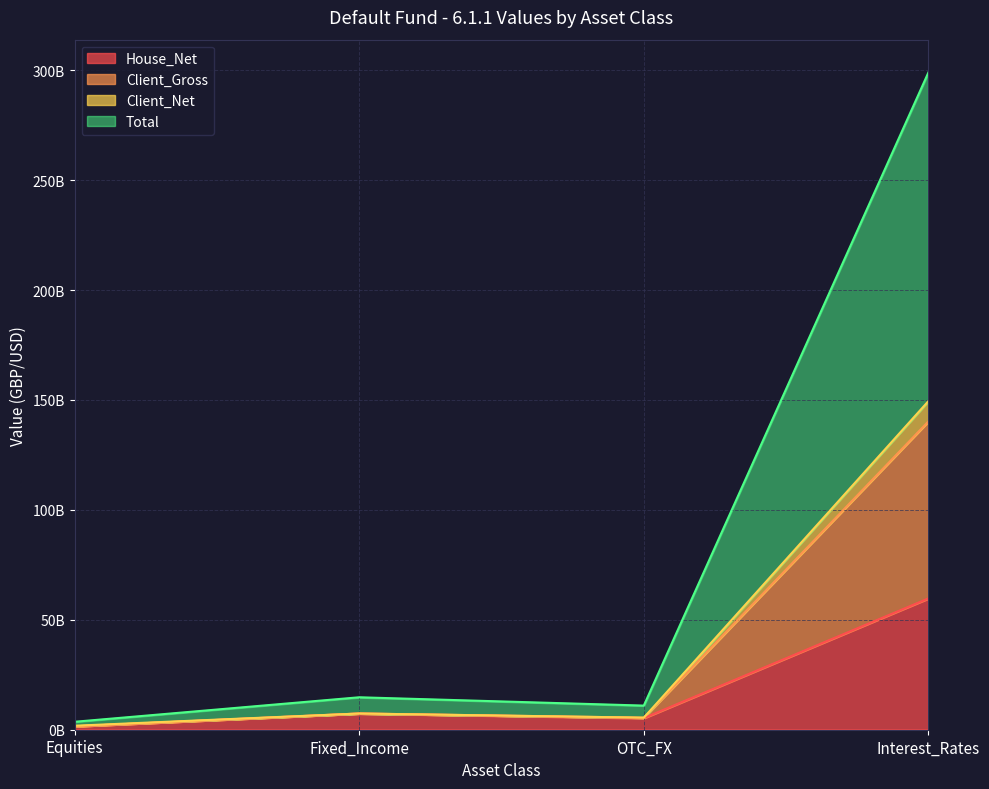

At which category is the sum across all series the highest?

Interest_Rates